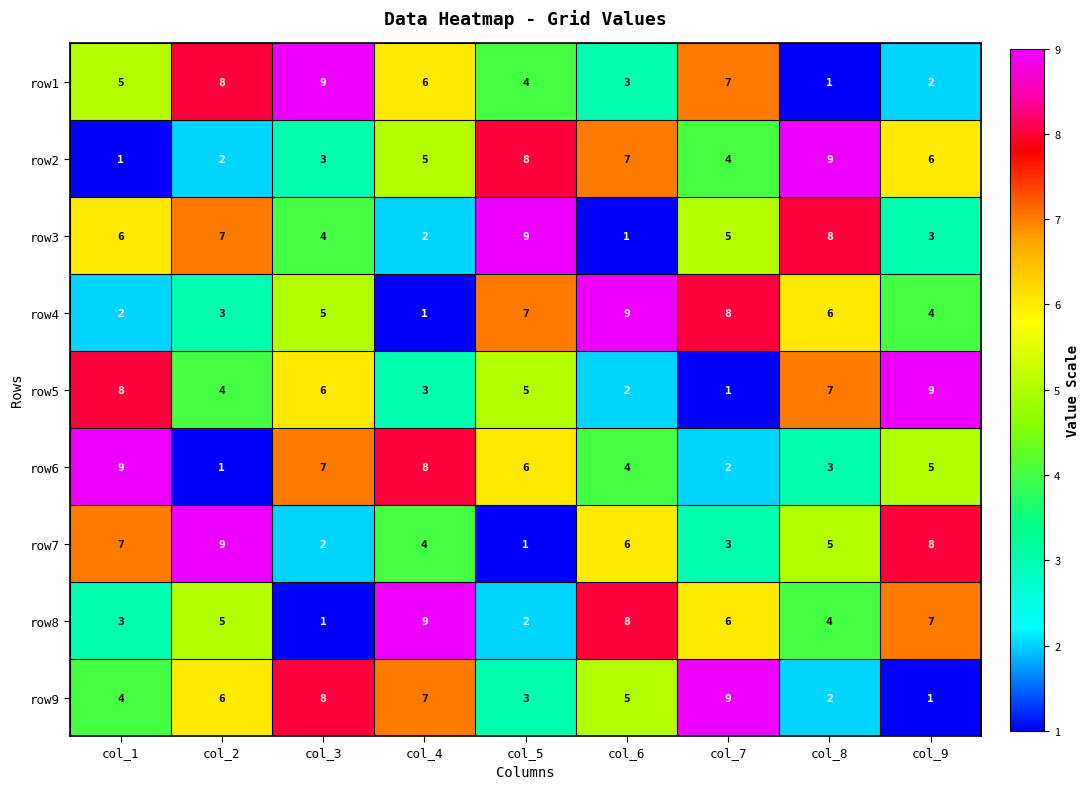

What is the total value across all series at col_1?

45